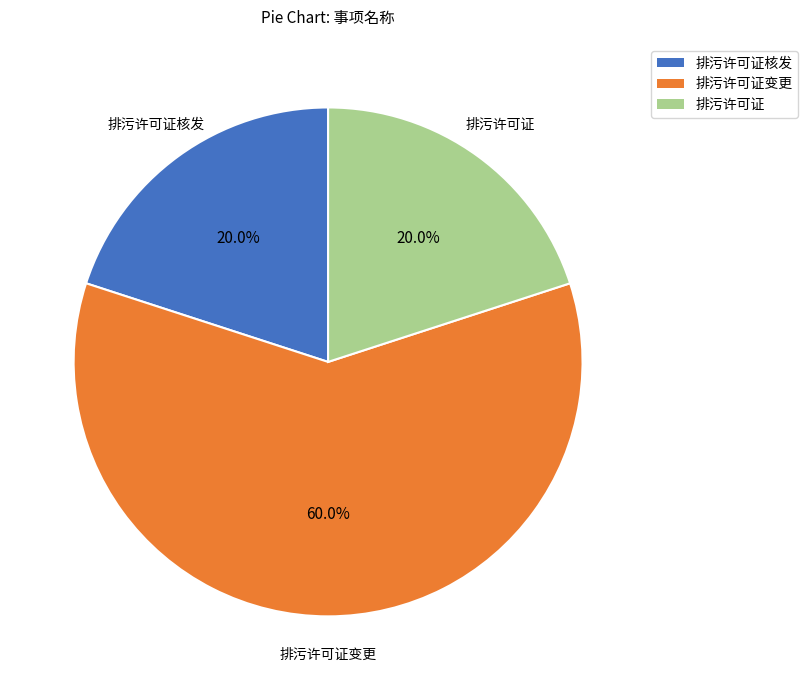

Is there a majority slice in this chart?

Yes